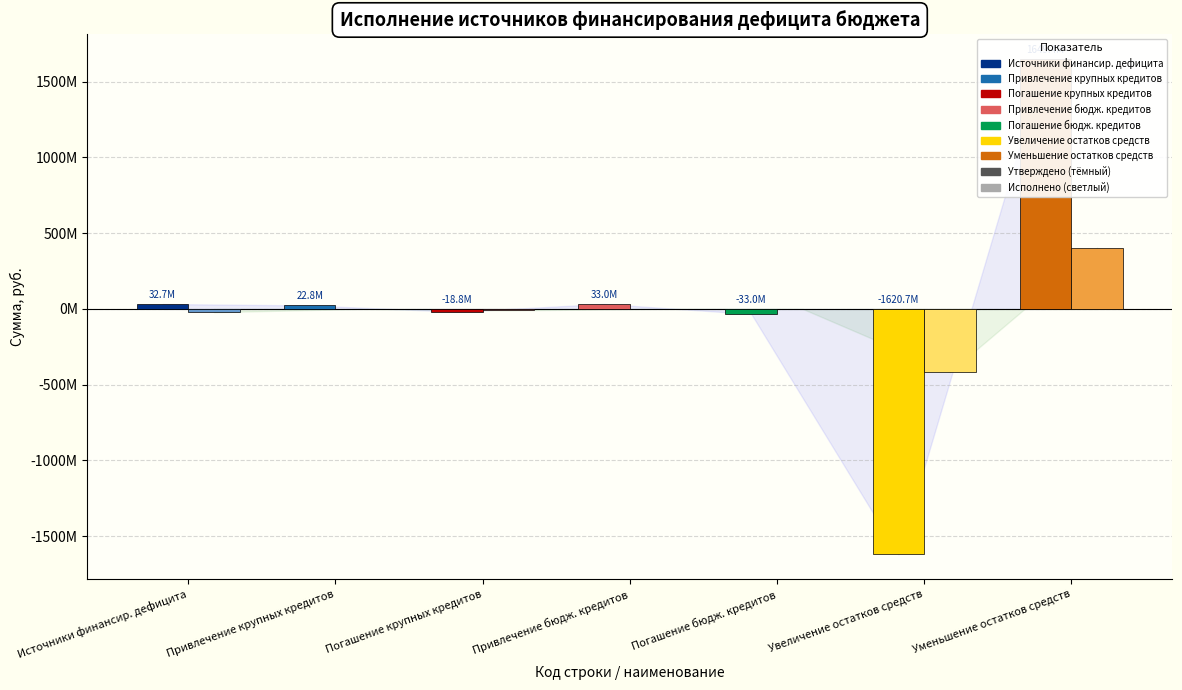

At which category is the sum across all series the highest?

Уменьшение остатков средств